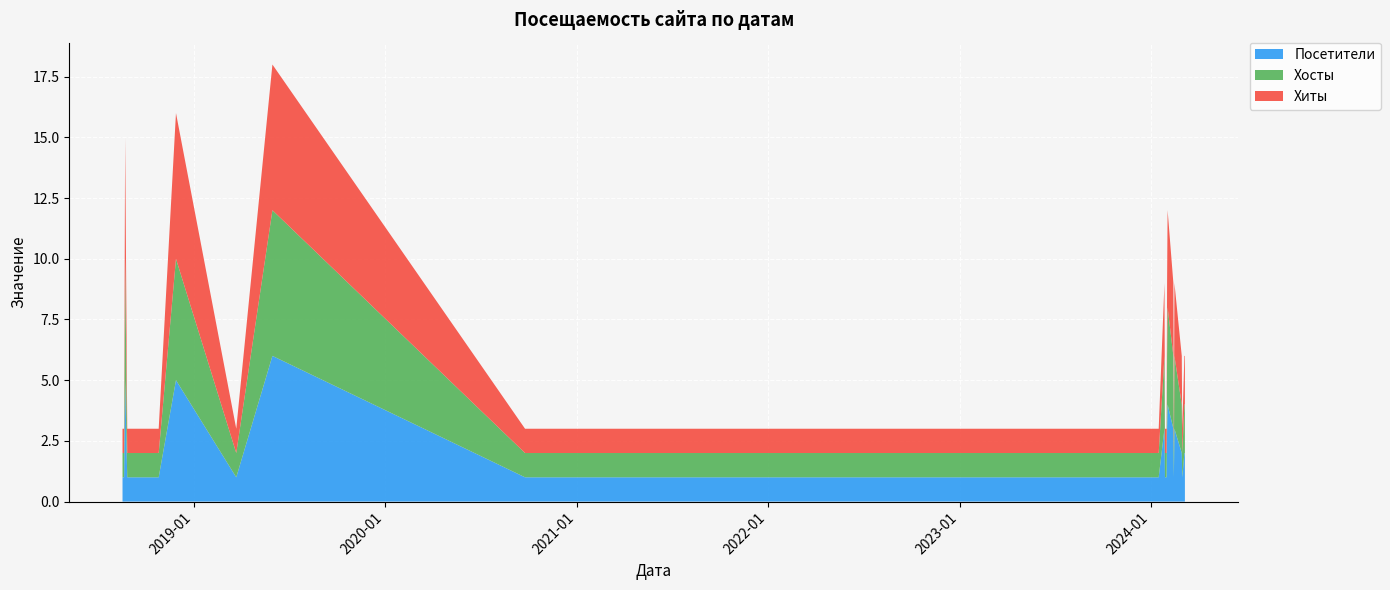

Reading right to left, extract all data points from this chart.

Посетители: 1	1	5	1	1	1	1	1	1	1	1	1	1	1	5	1	6	1	1	1	1	1	1	1	1	1	1	3	1	1	1	3	4	3	1	3	2	1	2	2
Хосты: 1	1	5	1	1	1	1	1	1	1	1	1	1	1	5	1	6	1	1	1	1	1	1	1	1	1	1	3	1	1	1	3	4	3	1	3	2	1	2	2
Хиты: 1	1	5	1	1	1	1	1	1	1	1	1	1	1	6	1	6	1	1	1	1	1	1	1	1	1	1	3	1	1	1	3	4	3	1	3	2	1	2	2